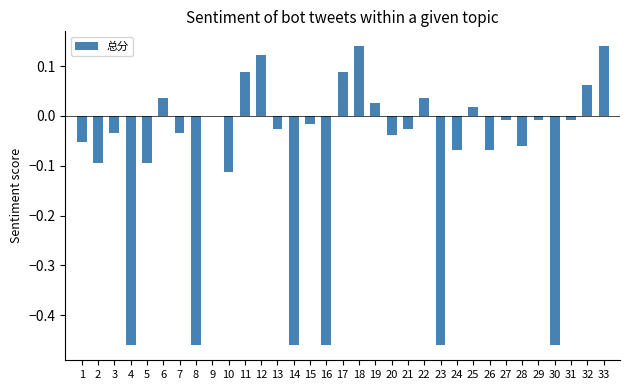

Between 19 and 22, which is larger?

22